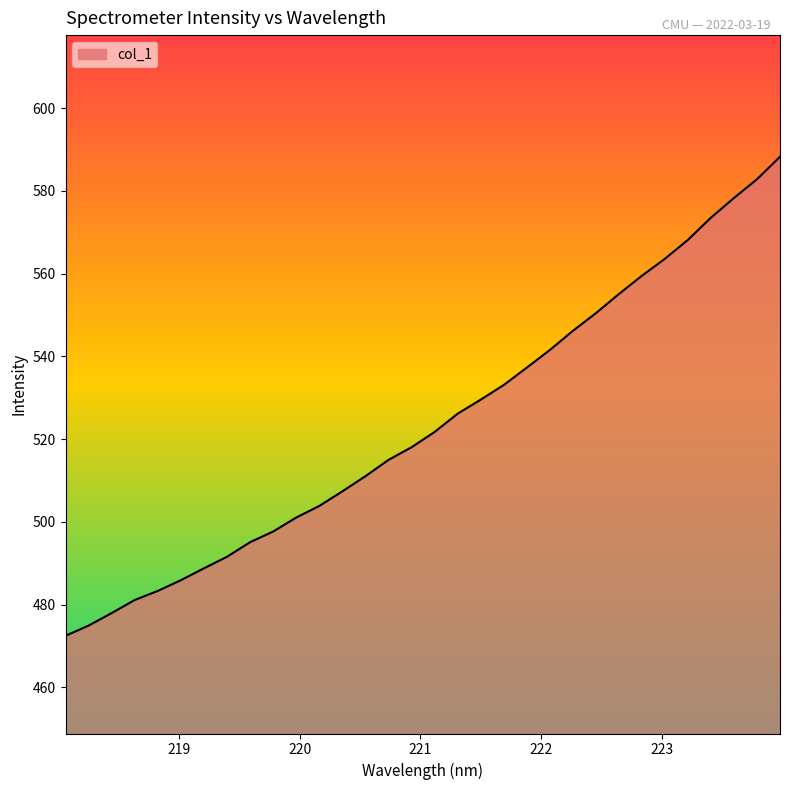

What is the greatest value displayed?

588.3